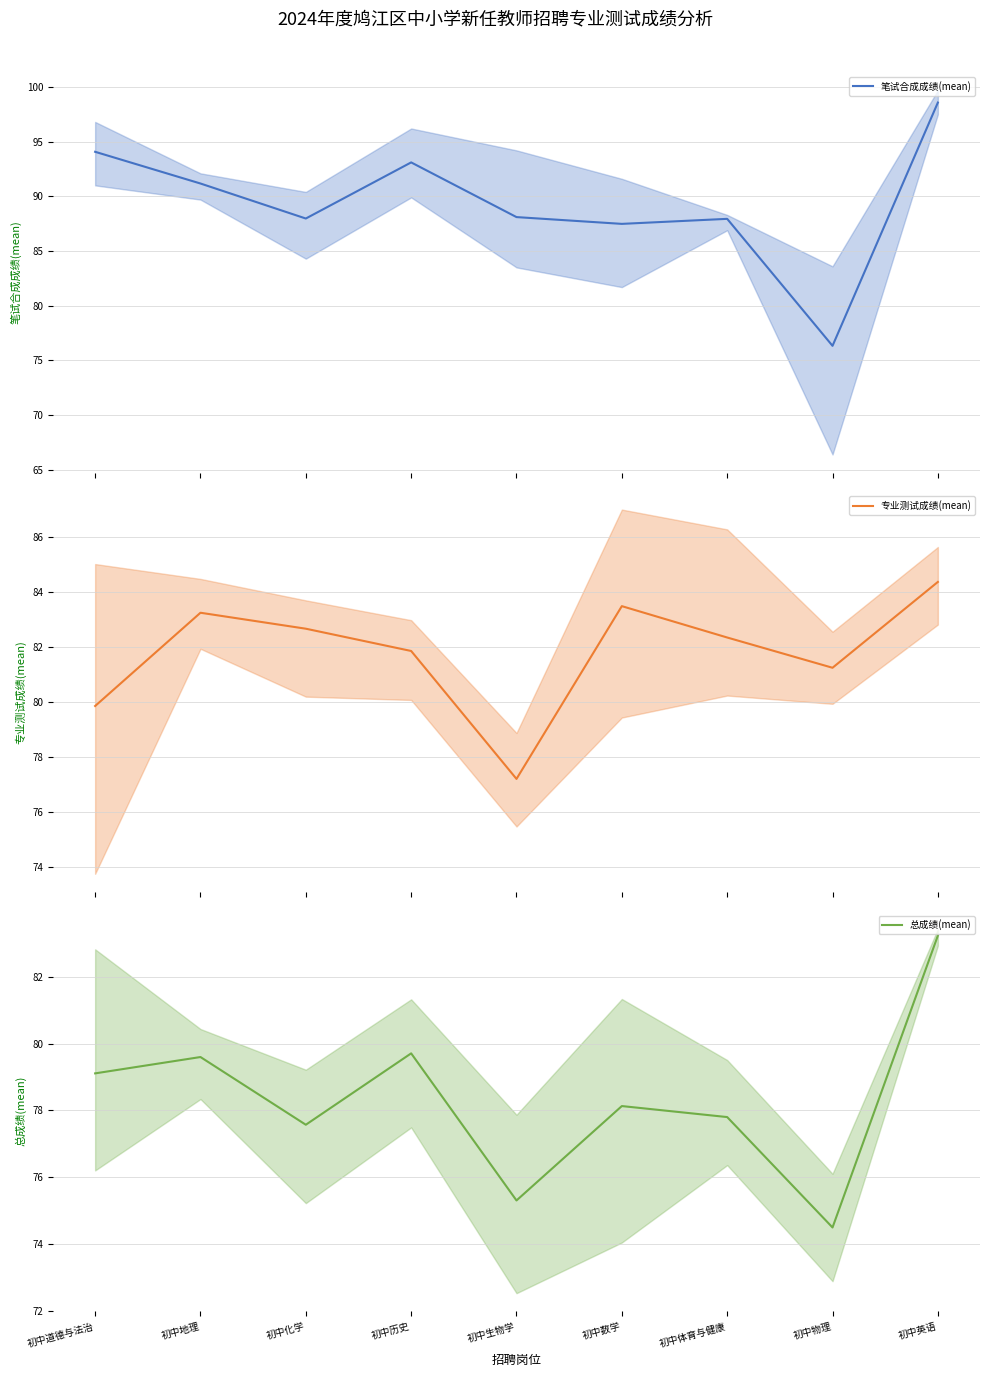

How many interior local peaks does the 专业测试成绩(mean) series have?

2